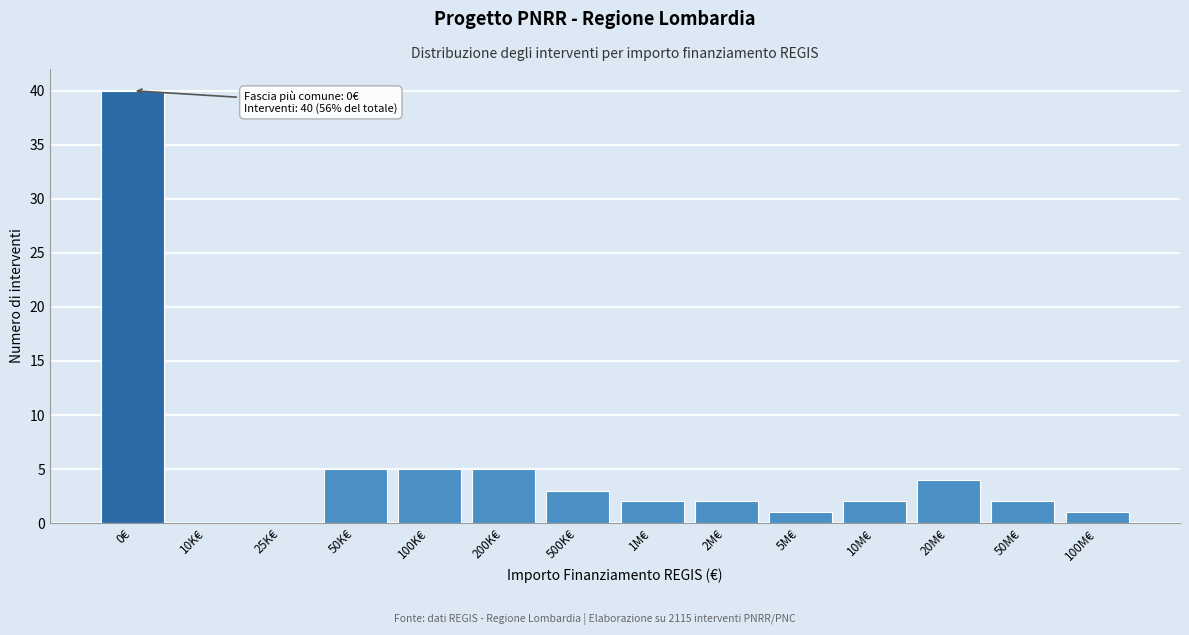

Reading left to right, what are all the values shown in this chart?

0€=40	10K€=0	25K€=0	50K€=5	100K€=5	200K€=5	500K€=3	1M€=2	2M€=2	5M€=1	10M€=2	20M€=4	50M€=2	100M€=1